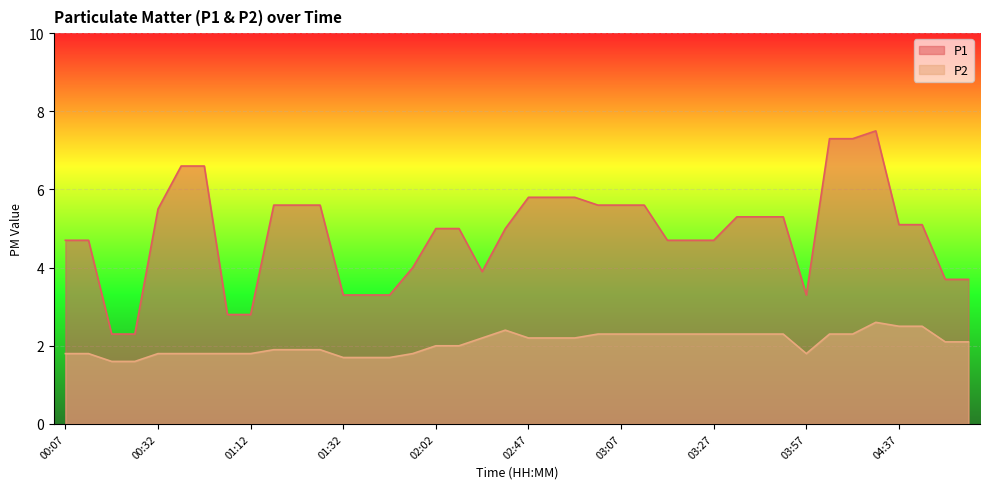

What is the total value across all series at 00:17?

3.9